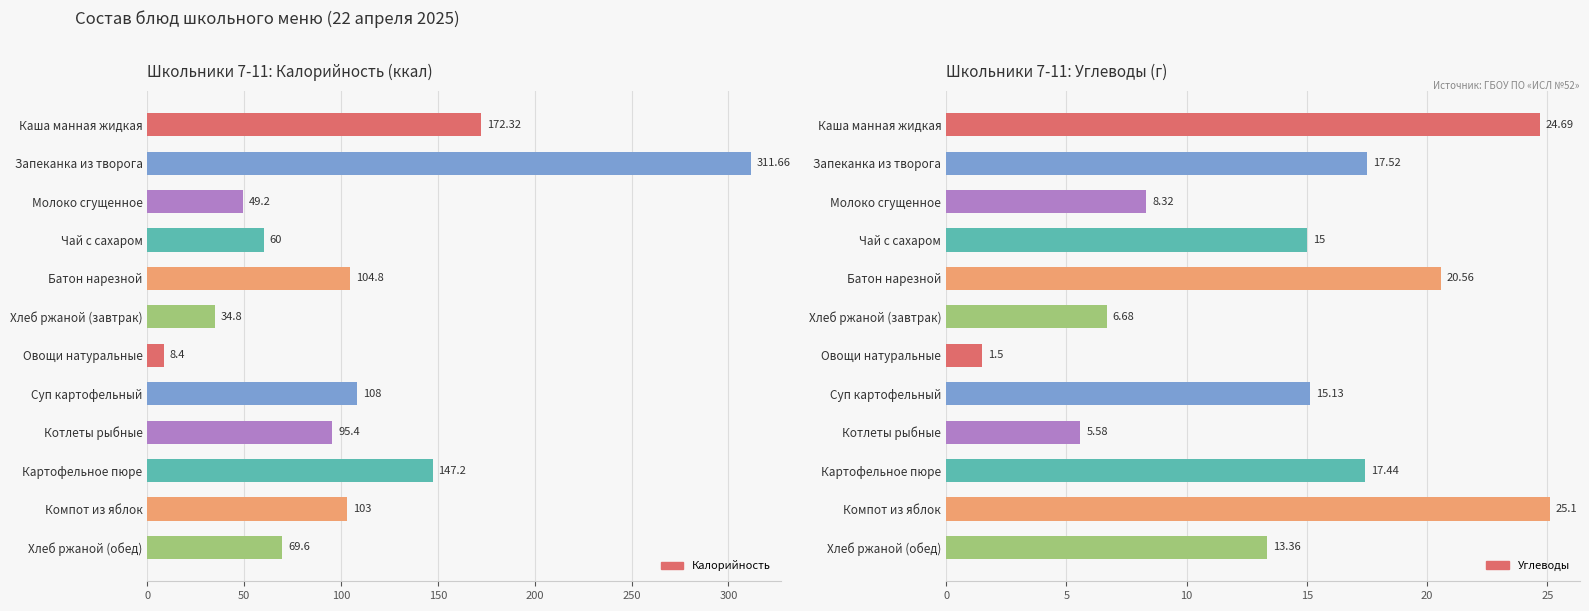

At how many categories does at least one series exceed 224?

1